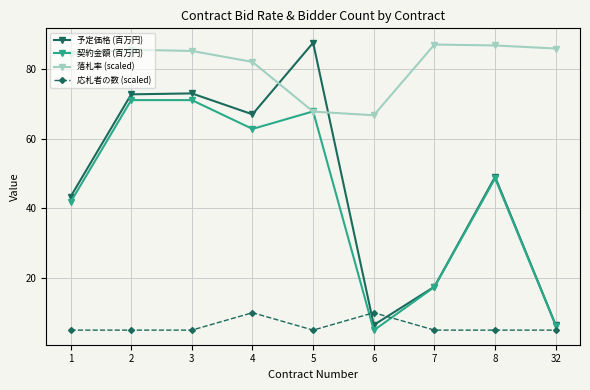

How many lines are shown in the chart?

4